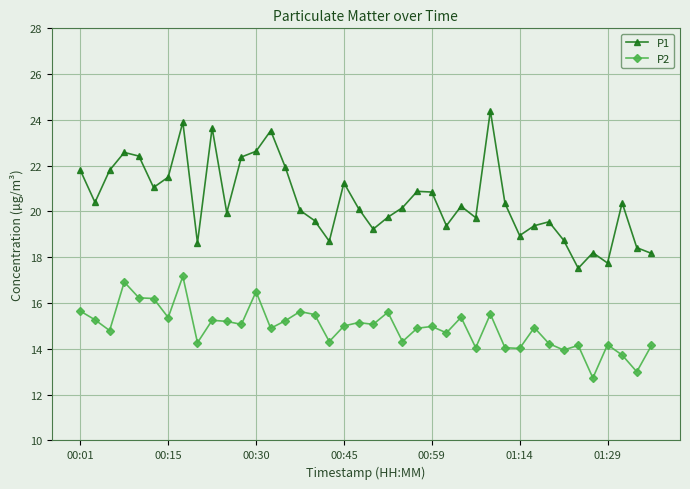

What is the difference between the maximum and second lowest values in the P2 series?

4.2